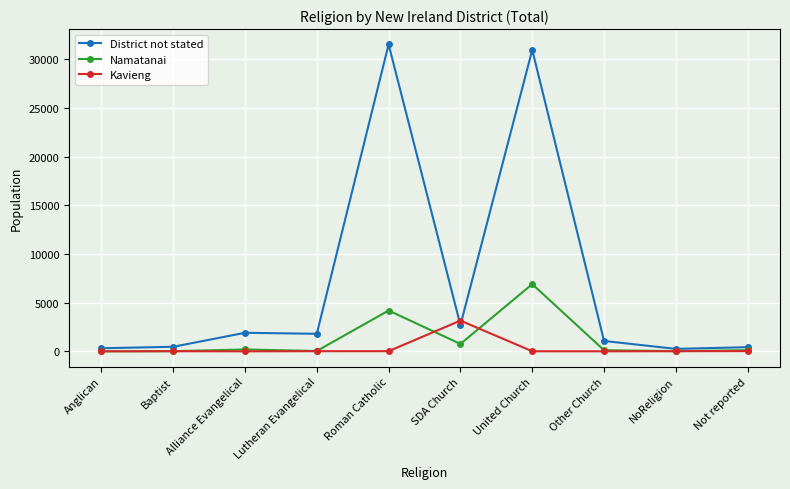

List the series in order of their peak value, highest first.

District not stated, Namatanai, Kavieng